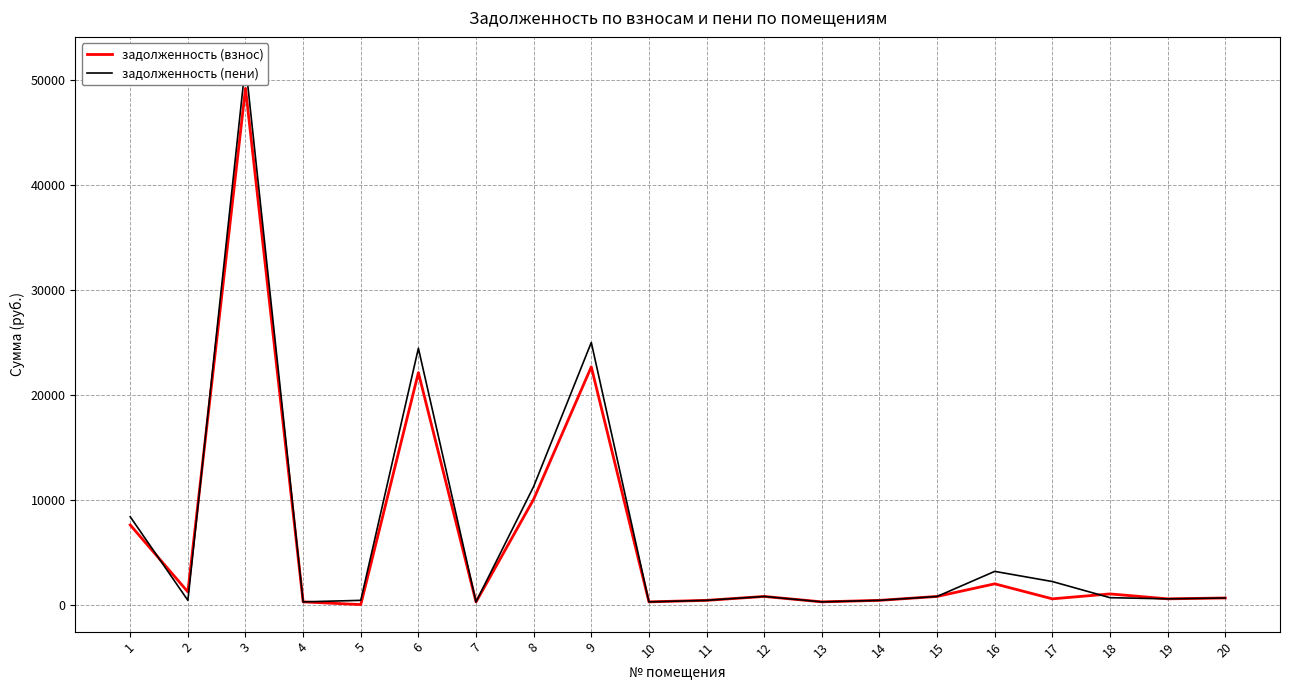

What is the sum of all задолженность (пени) values?

132043.4